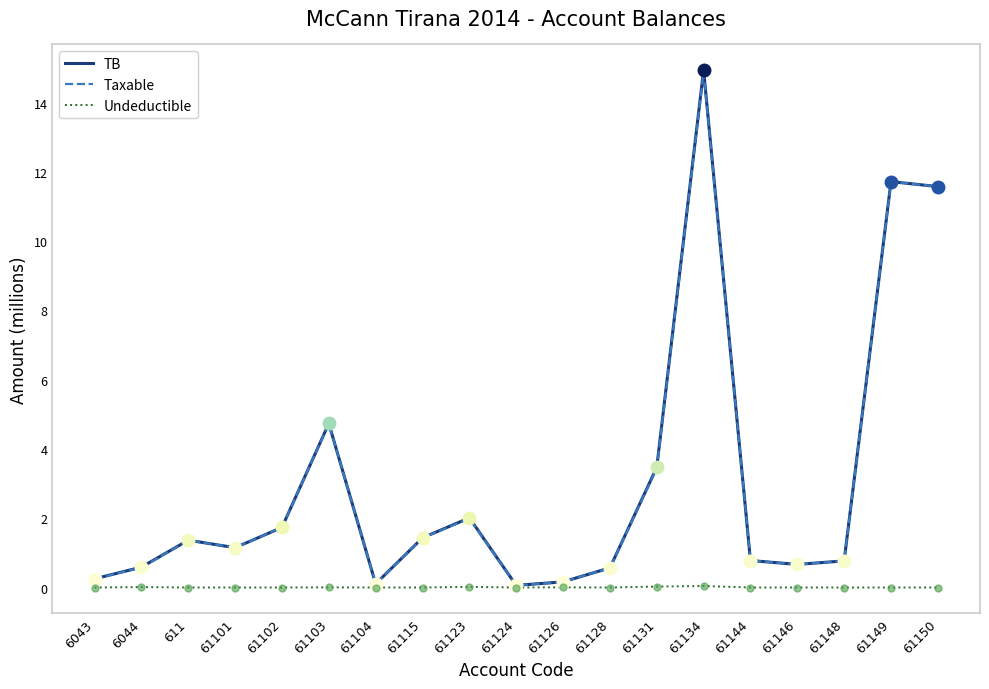

What are all the series names shown in the legend?

TB, Taxable, Undeductible